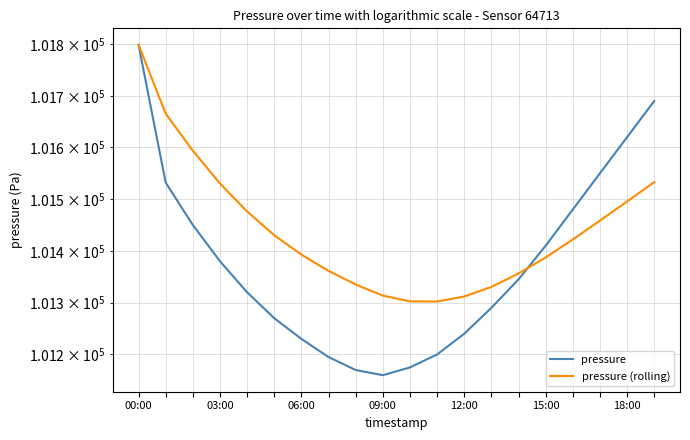

True or false: pressure (rolling) has more than 0 interior local peaks.

False